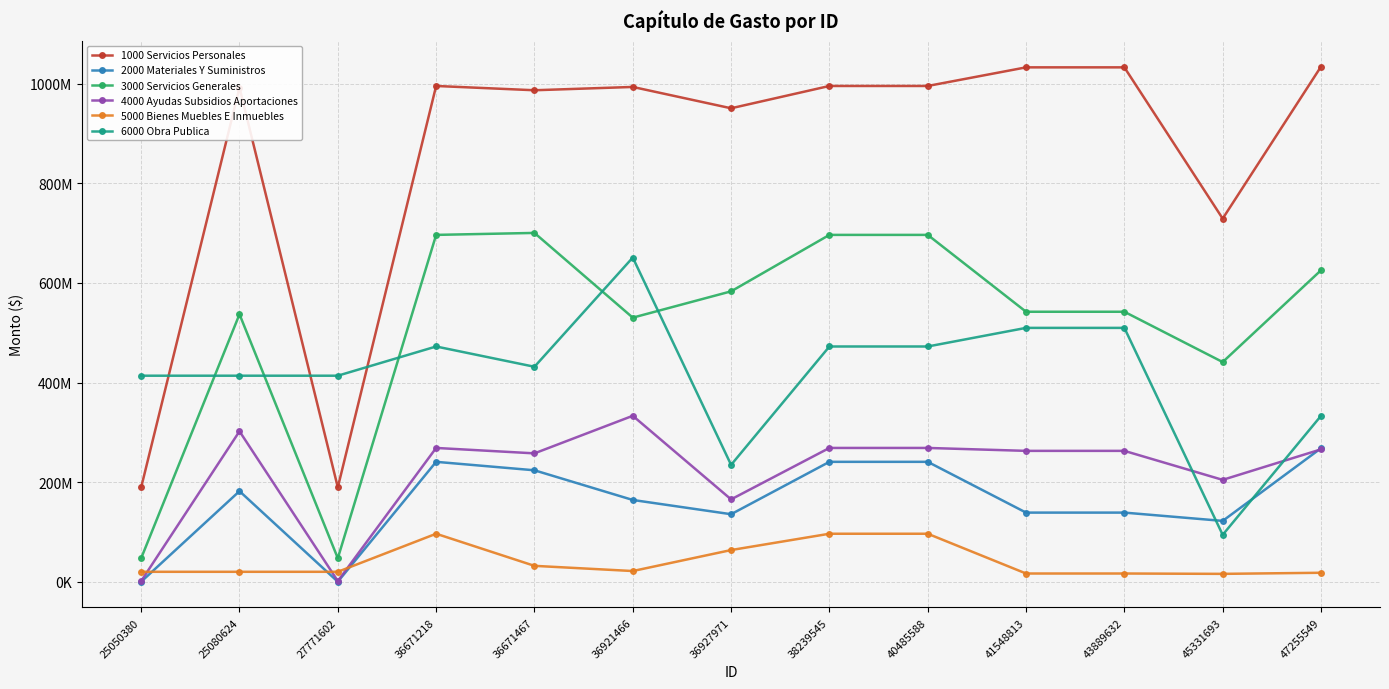

True or false: 3000 Servicios Generales and 4000 Ayudas Subsidios Aportaciones cross at least once.

False